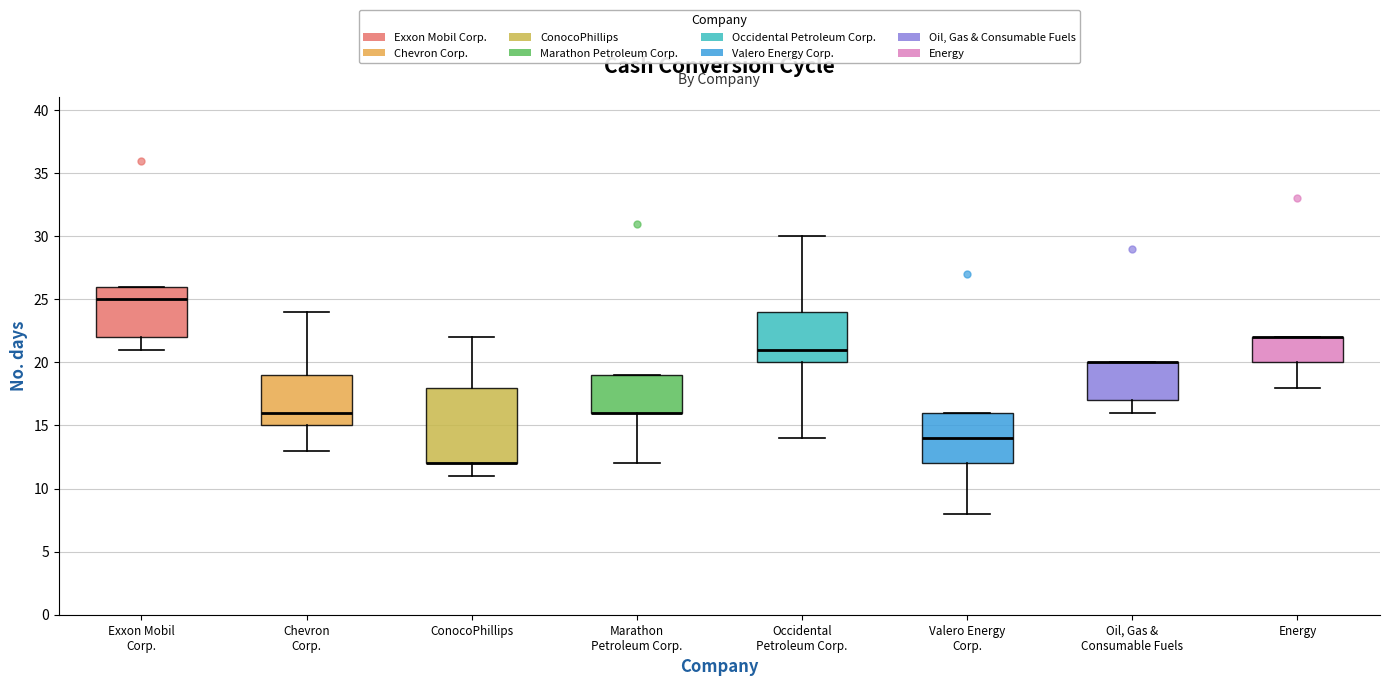

Reading left to right, transcribe this box plot: for each box, give where its median line is, the range the box spans, and where its two whiskers end, as read against the y-axis. The values are not printed on the chart, so give them approximately, as read against the axis.

Exxon Mobil Corp.: median 25, box 22 to 26, whiskers 21 to 26
Chevron Corp.: median 16, box 15 to 19, whiskers 13 to 24
ConocoPhillips: median 12 (drawn on the box's lower edge), box 12 to 18, whiskers 11 to 22
Marathon Petroleum Corp.: median 16 (drawn on the box's lower edge), box 16 to 19, whiskers 12 to 19
Occidental Petroleum Corp.: median 21, box 20 to 24, whiskers 14 to 30
Valero Energy Corp.: median 14, box 12 to 16, whiskers 8 to 16
Oil, Gas & Consumable Fuels: median 20 (drawn on the box's upper edge), box 17 to 20, whiskers 16 to 20
Energy: median 22 (drawn on the box's upper edge), box 20 to 22, whiskers 18 to 22